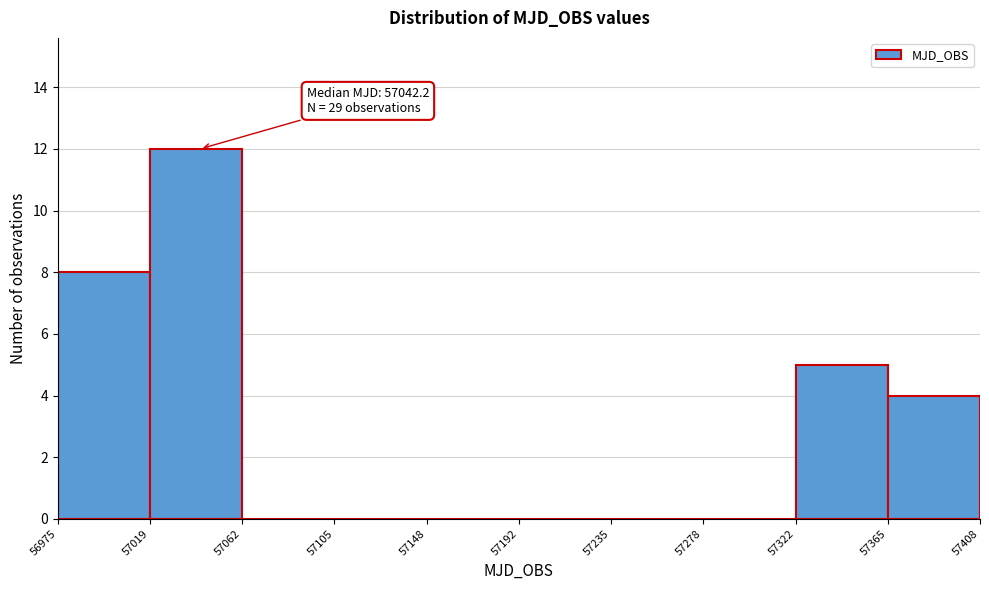

Which range on the x-axis has the tallest bar?

57019 to 57062